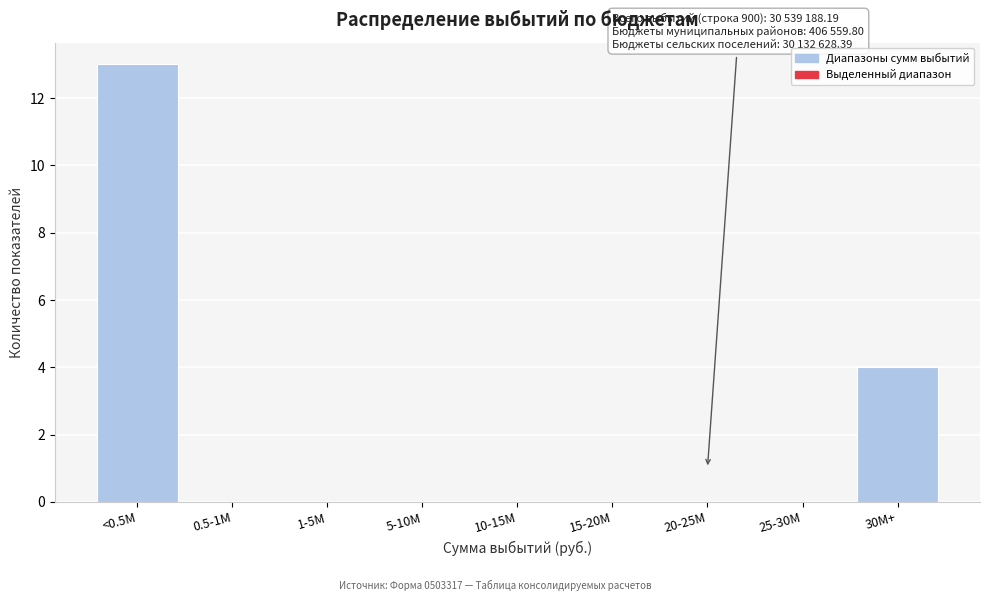

Reading right to left, extract all data points from this chart.

30M+=4	25-30M=0	20-25M=0	15-20M=0	10-15M=0	5-10M=0	1-5M=0	0.5-1M=0	<0.5M=13